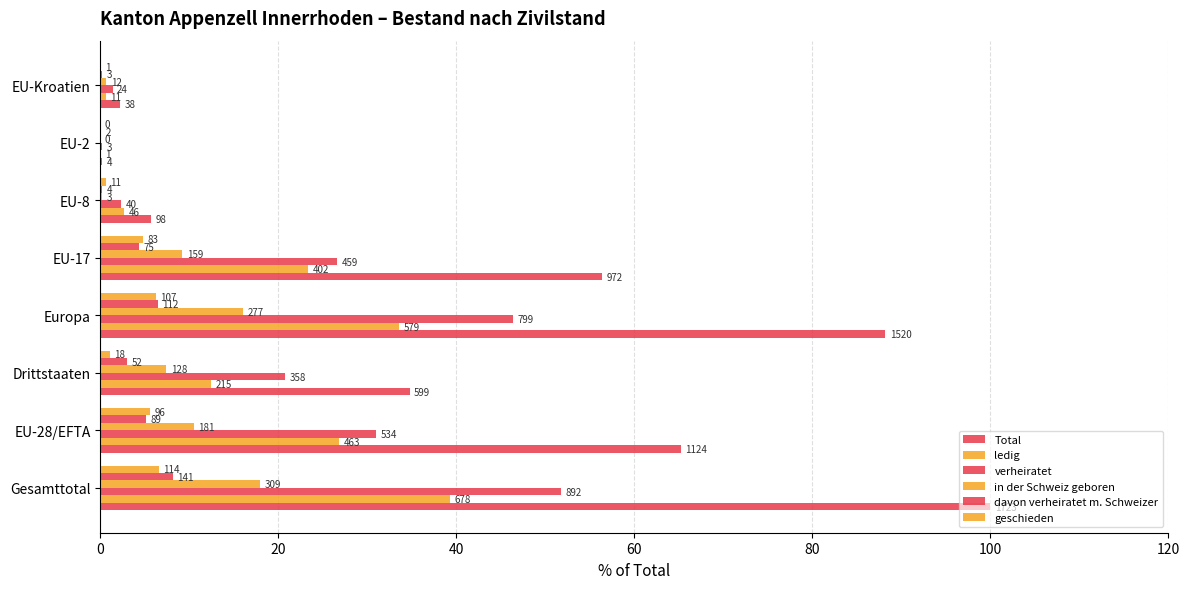

What is the greatest value displayed?

100.0